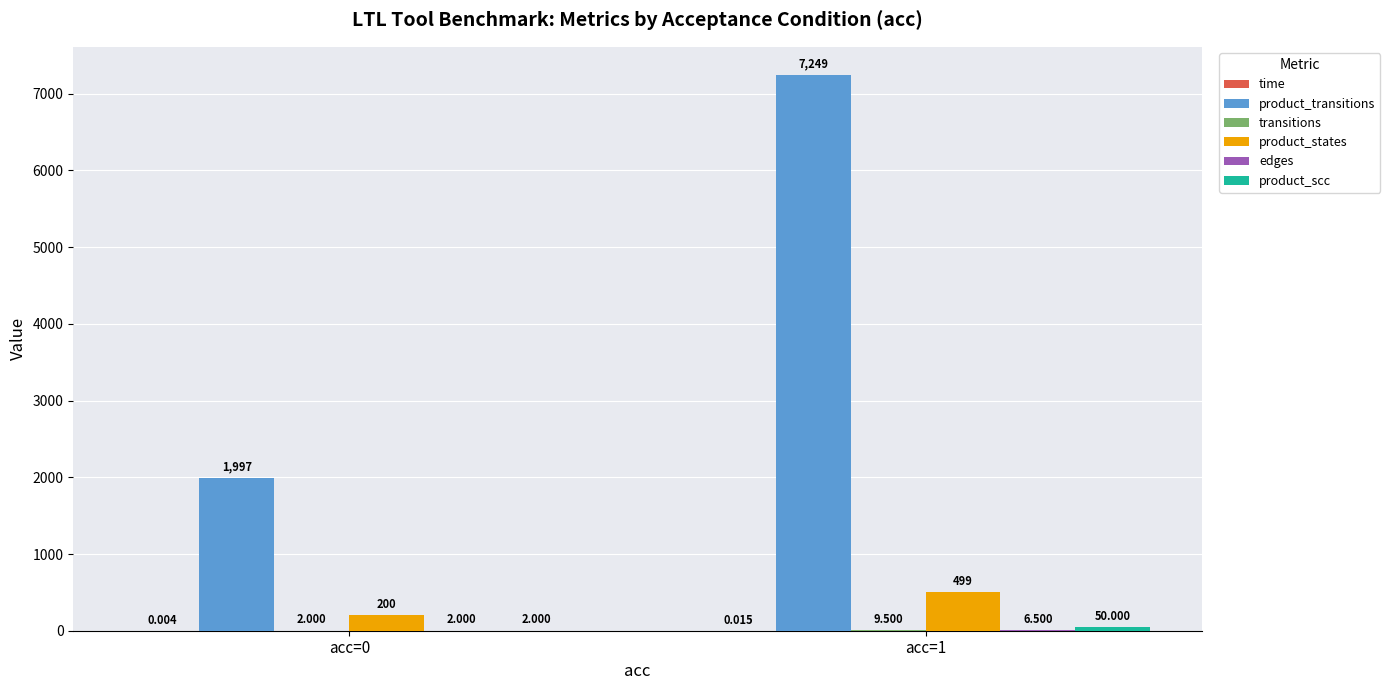

How many categories are shown in the chart?

2